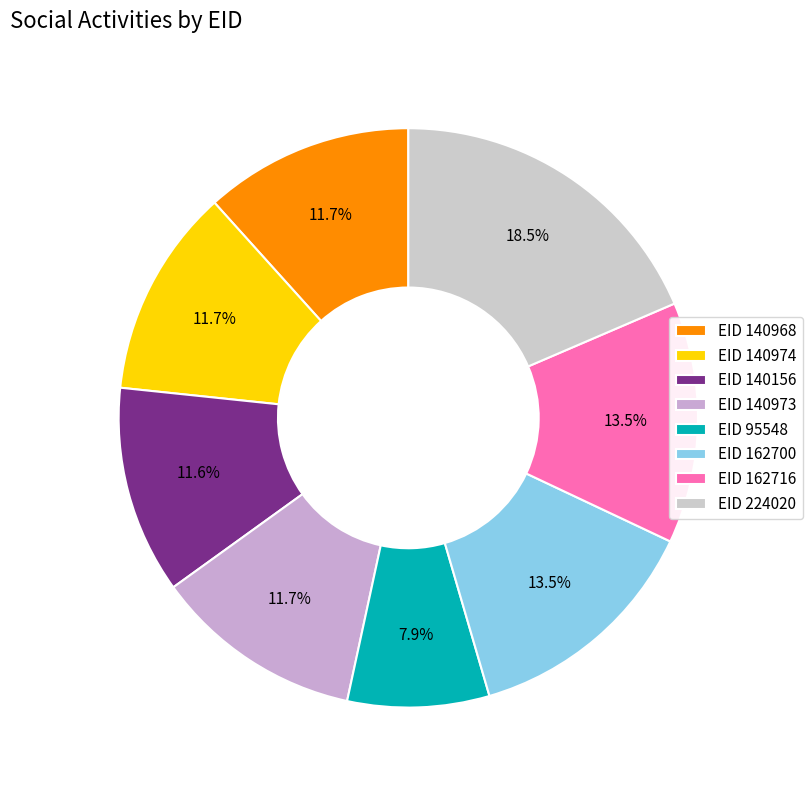

How many segments does this pie chart have?

8